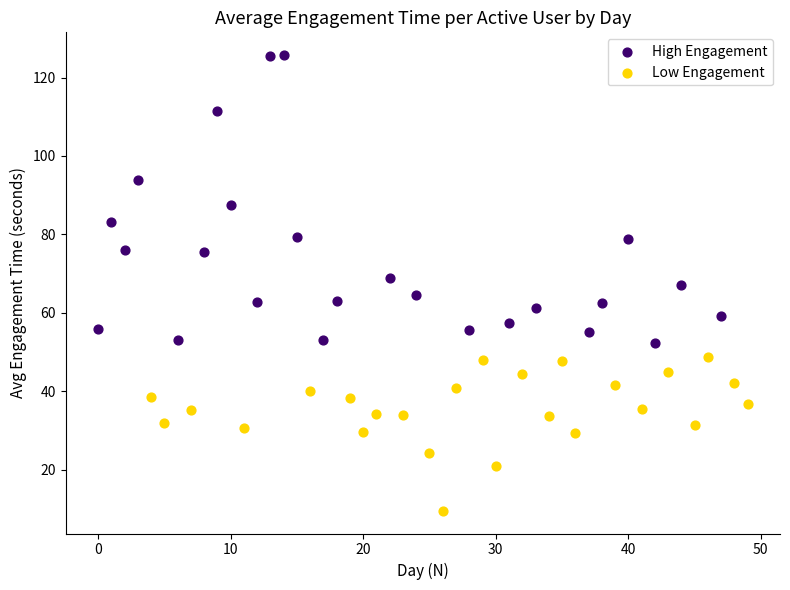

Which series contains the lowest Y value?

Low Engagement